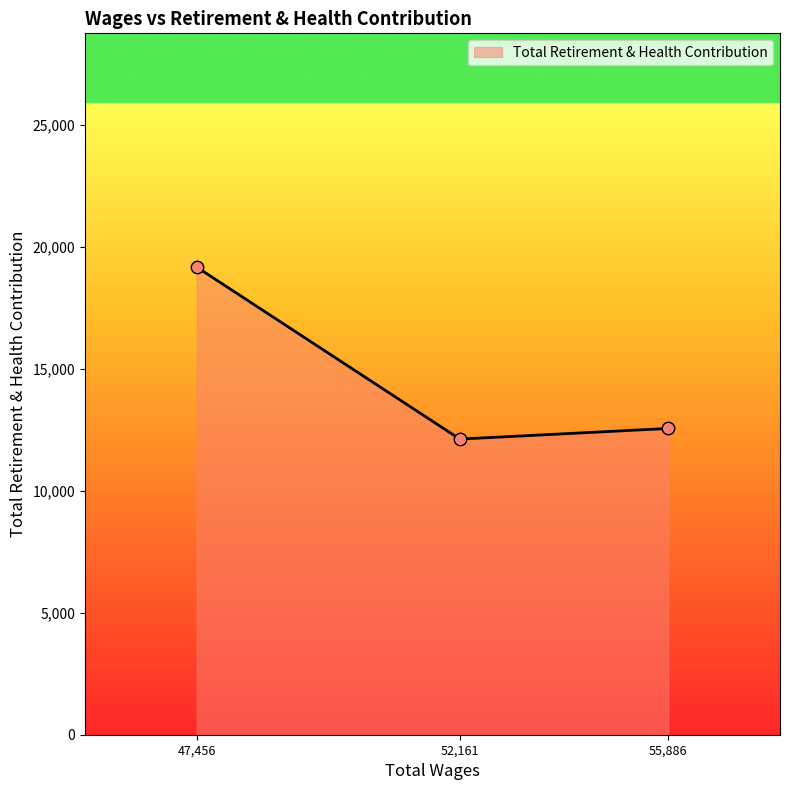

Approximately how many times larger is the value at 52,161 compared to 47,456?

0.6